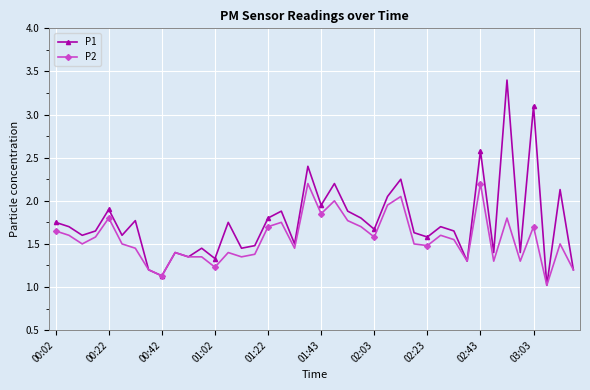

Which series has the largest total across all categories?

P1